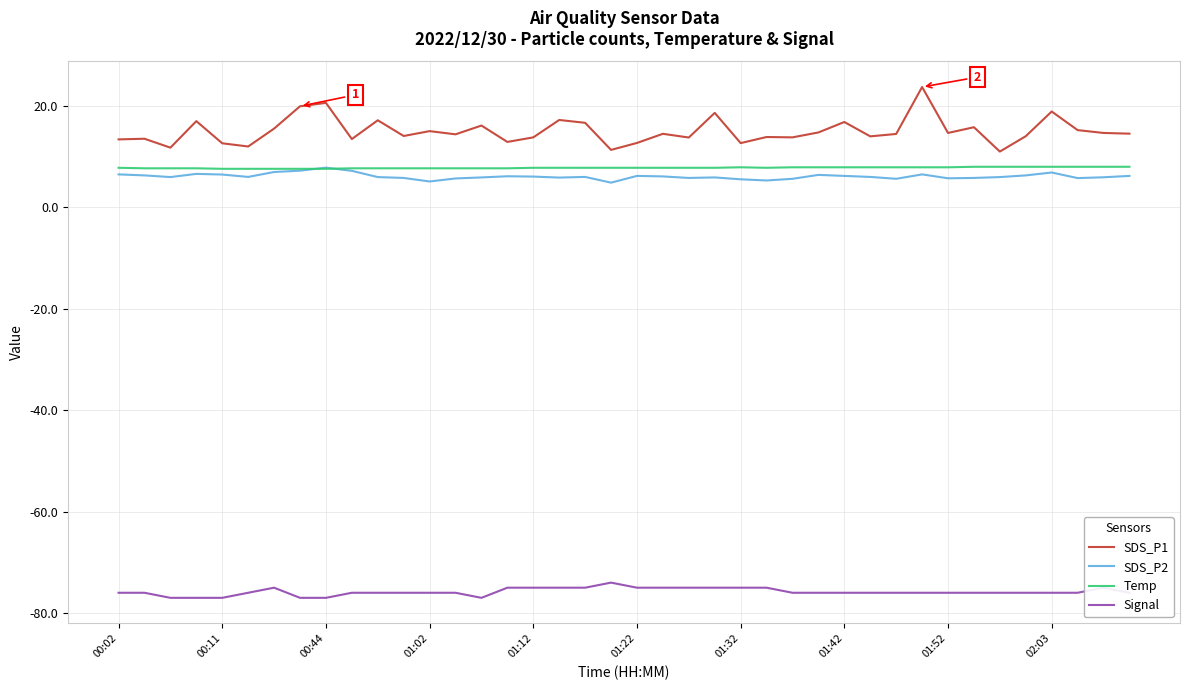

Which series has the largest total across all categories?

SDS_P1